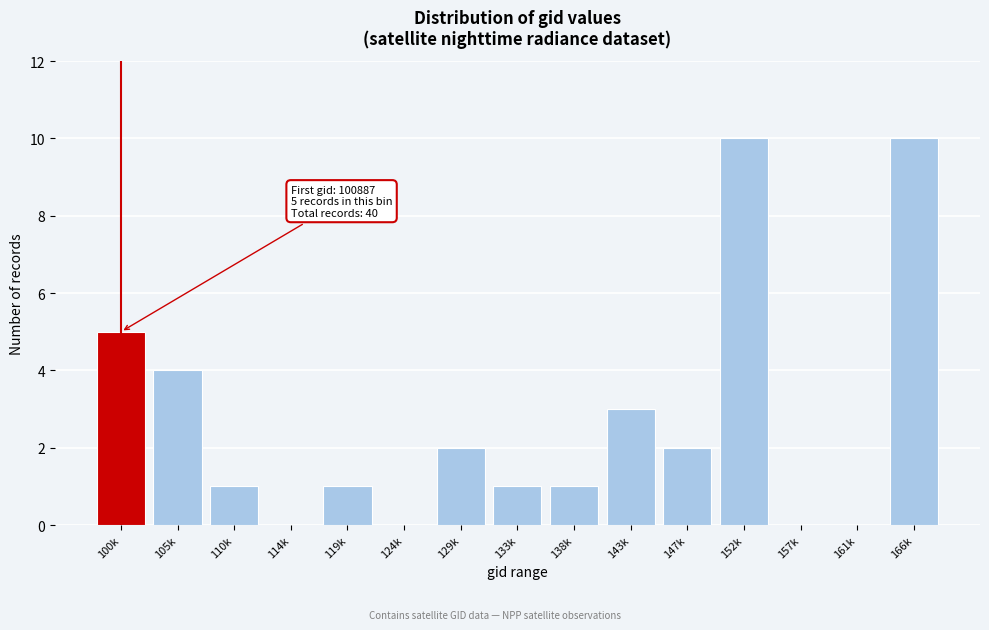

What is the sum of all values?

40